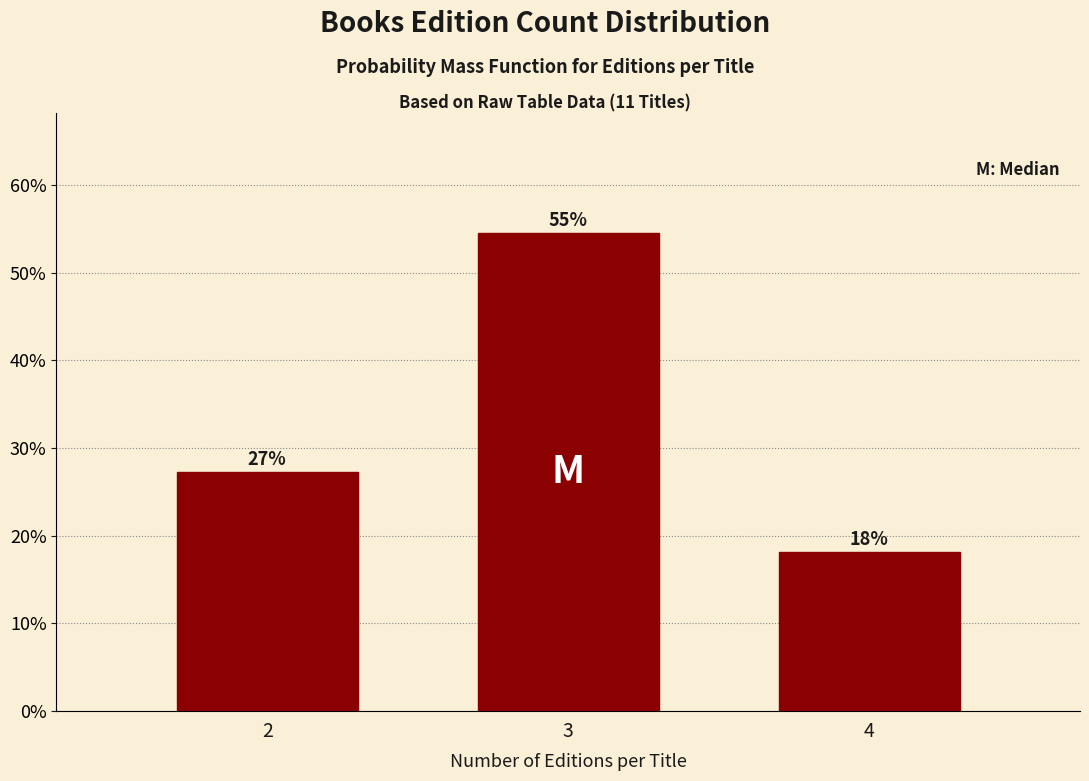

Are the bars horizontal?

No